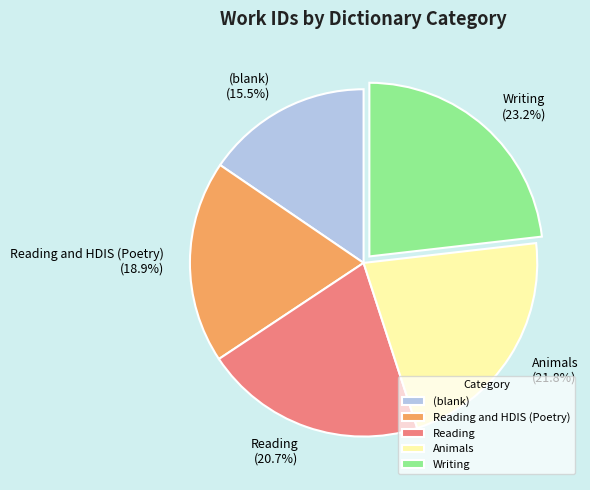

What is the largest slice in the pie chart?

Writing